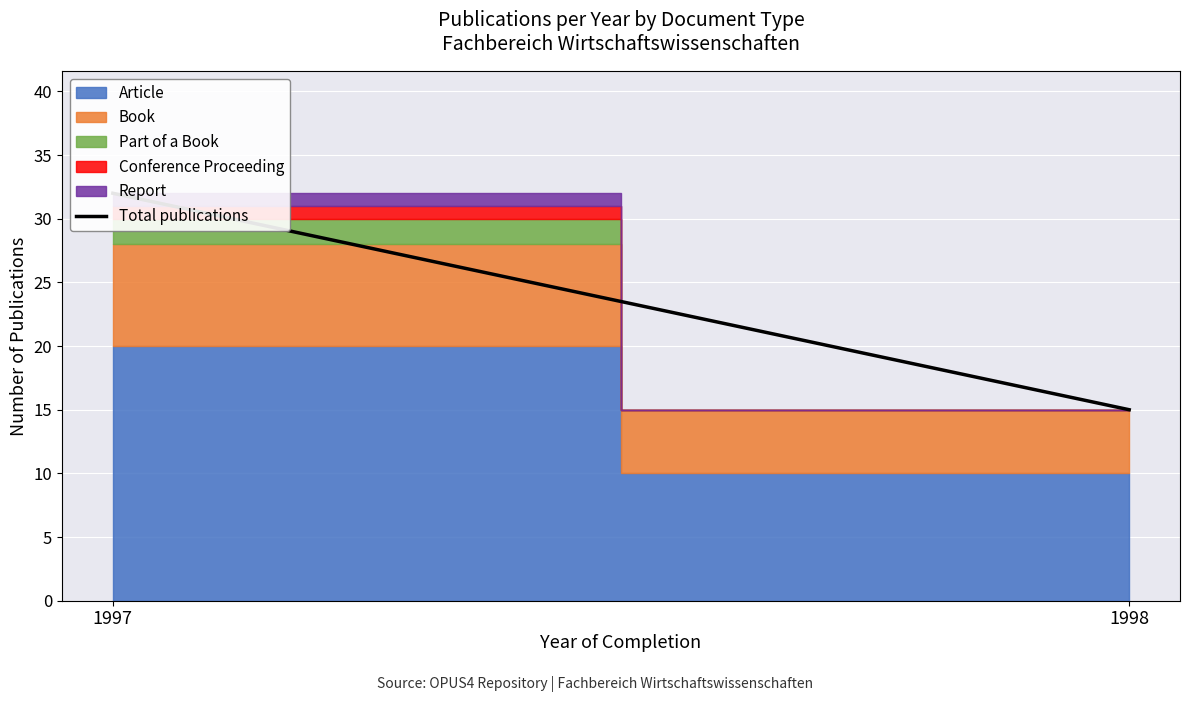

At which category does the chart reach its peak across all series?

1997